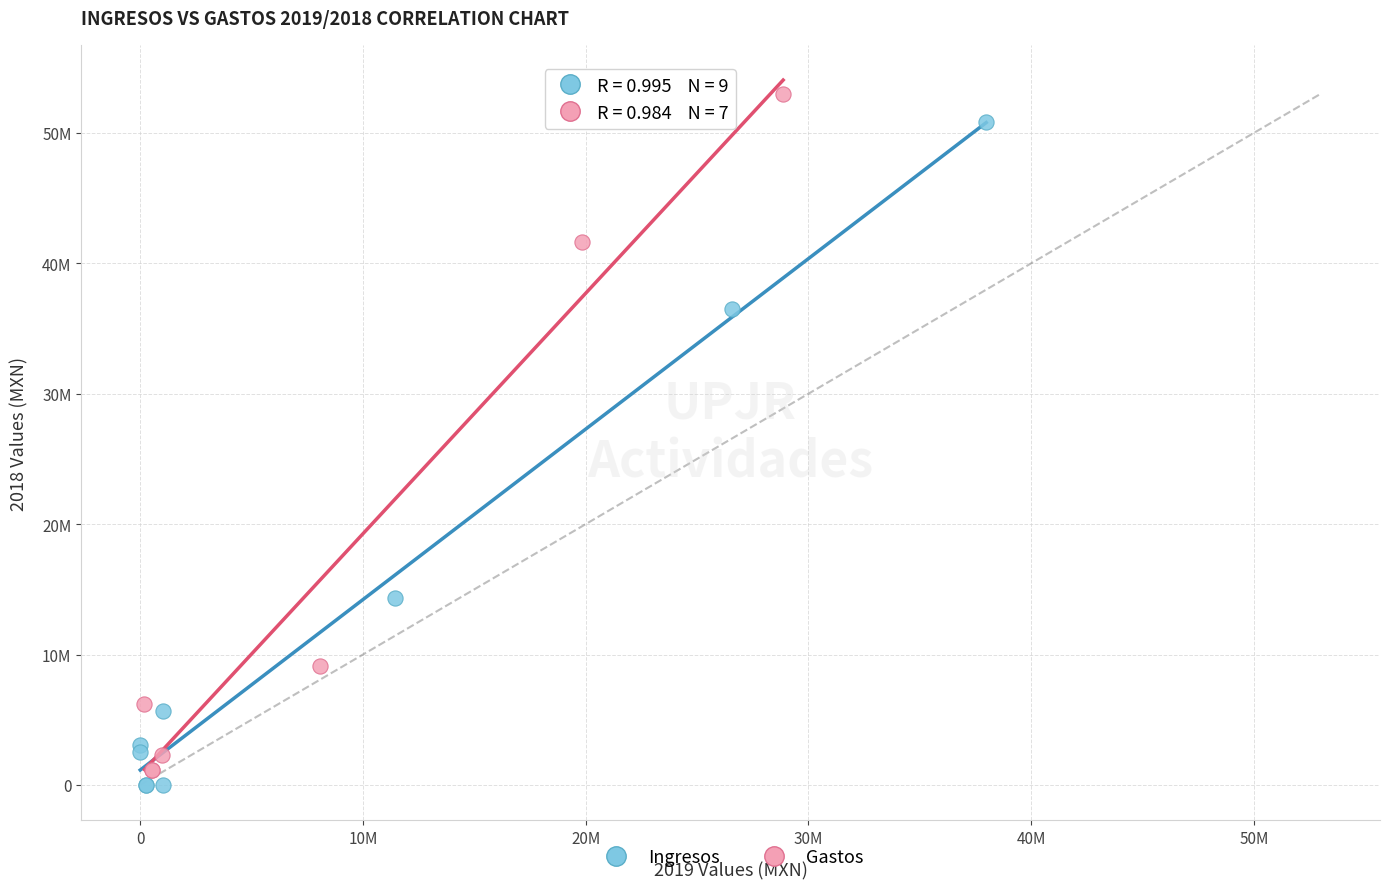

Which series reaches the maximum Y coordinate?

Gastos